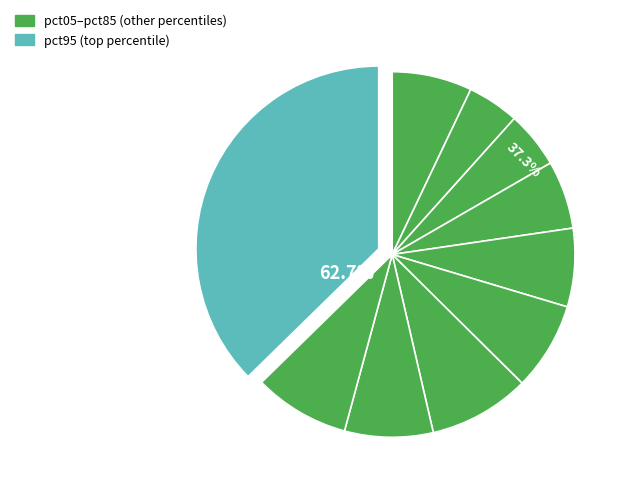

True or false: pct45 accounts for 7% of the total.

True